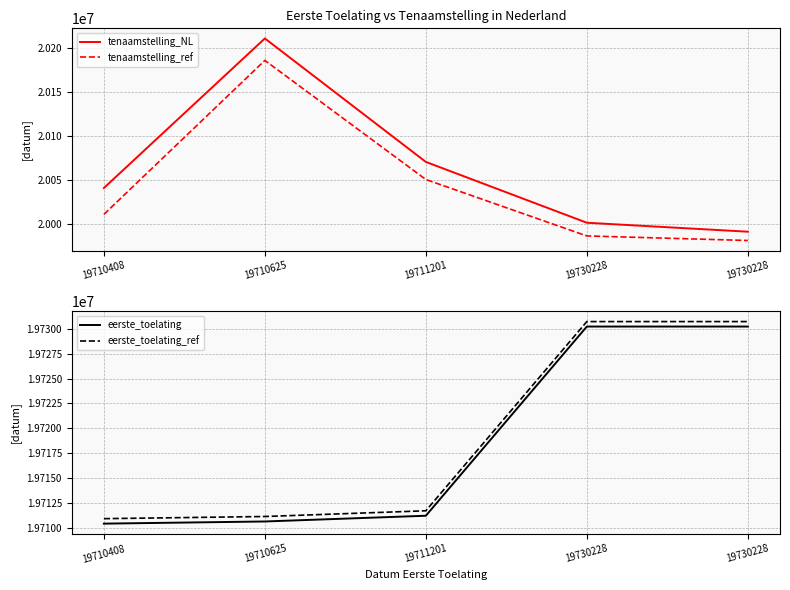

Does the chart have visible grid lines?

Yes